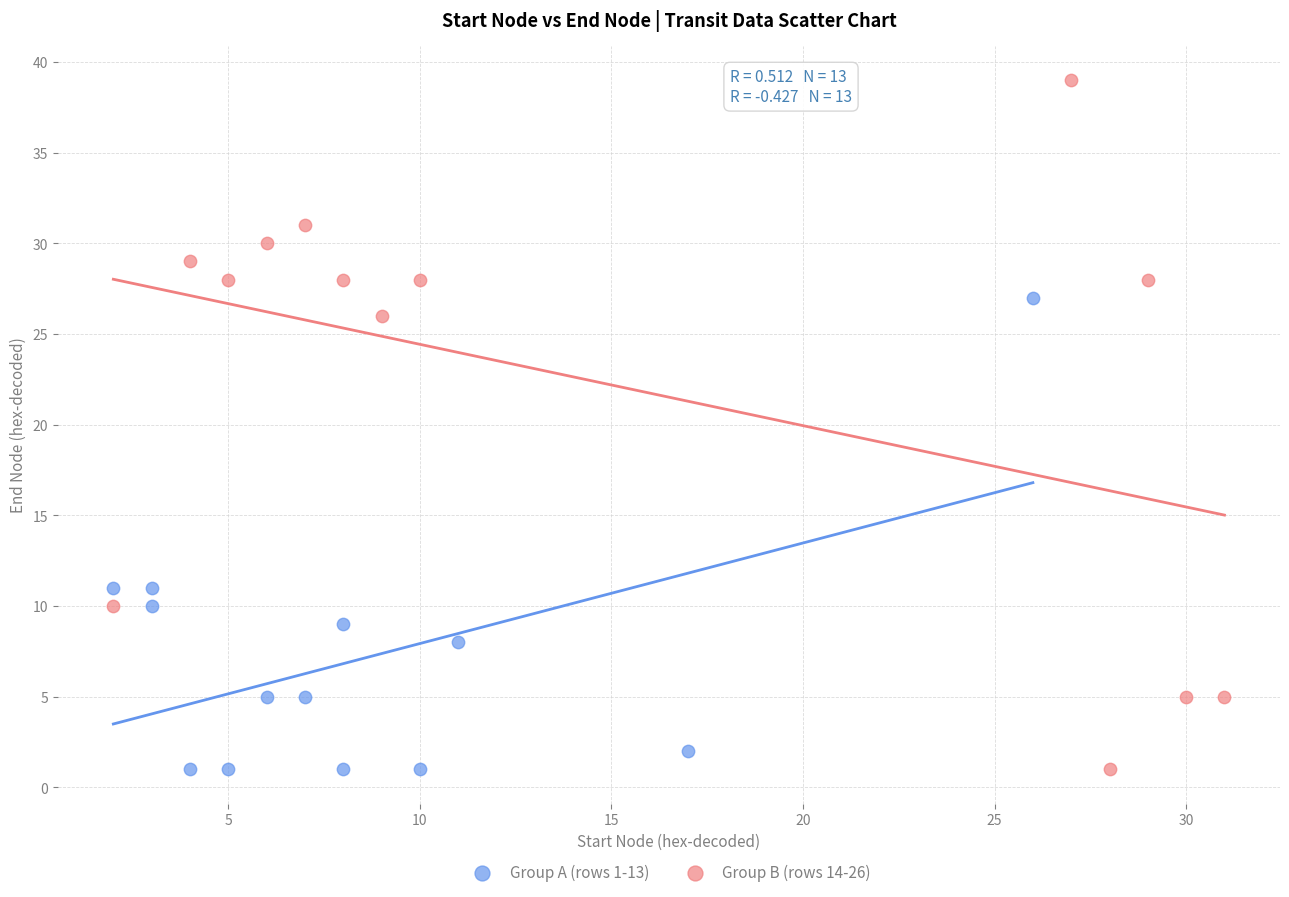

Which series contains the highest Y value?

Group B (rows 14-26)